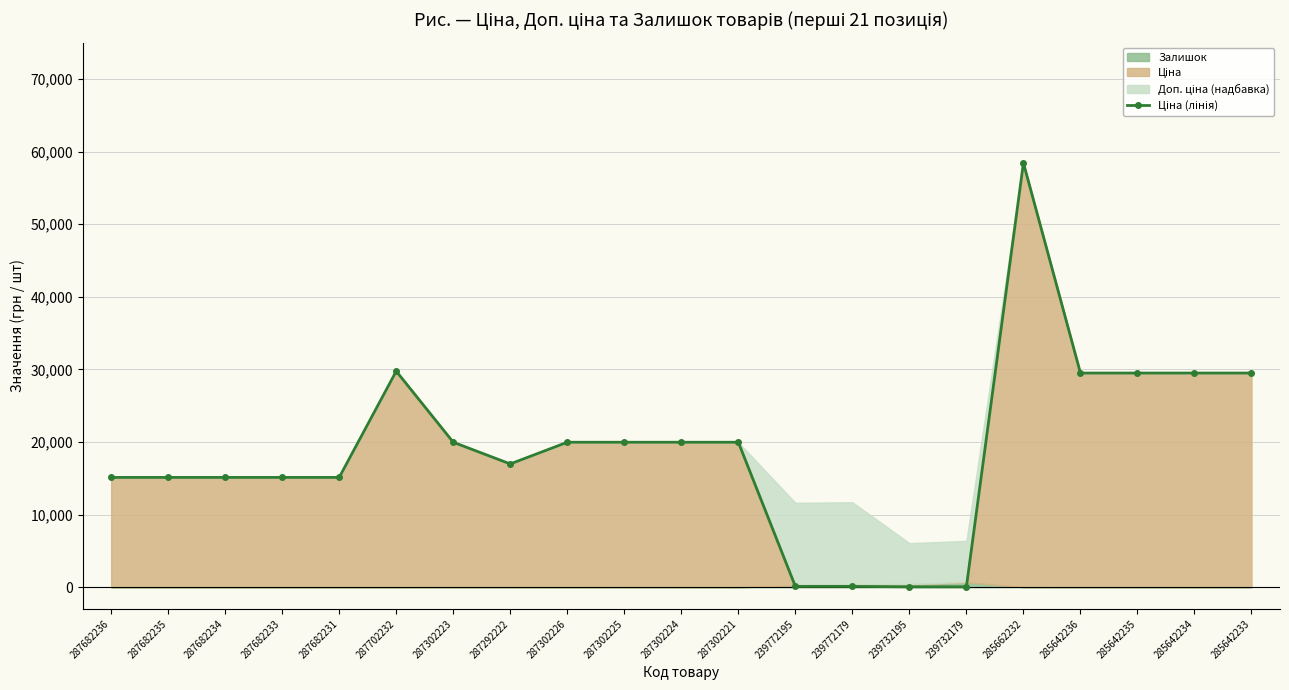

Which label corresponds to the smallest value in the chart?

239732195